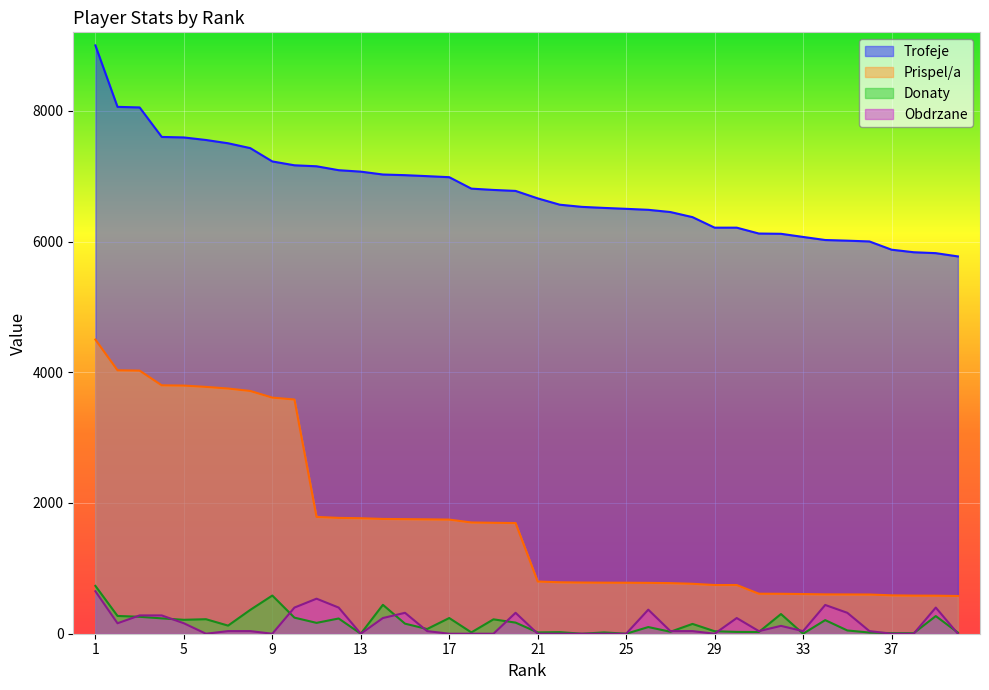

Is the value of Prispel/a at 32 greater than the value of Trofeje at 31?

No